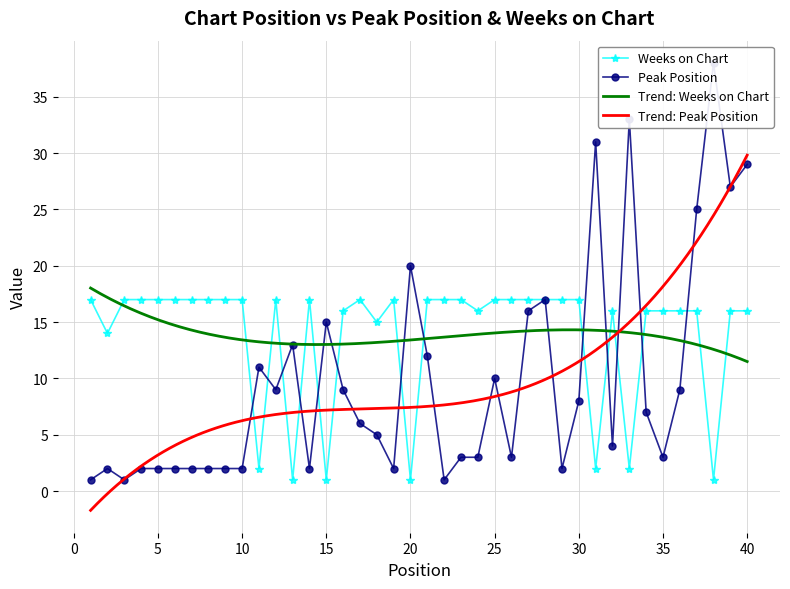

Is the value of Peak Position at 24 greater than the value of Weeks on Chart at 13?

Yes